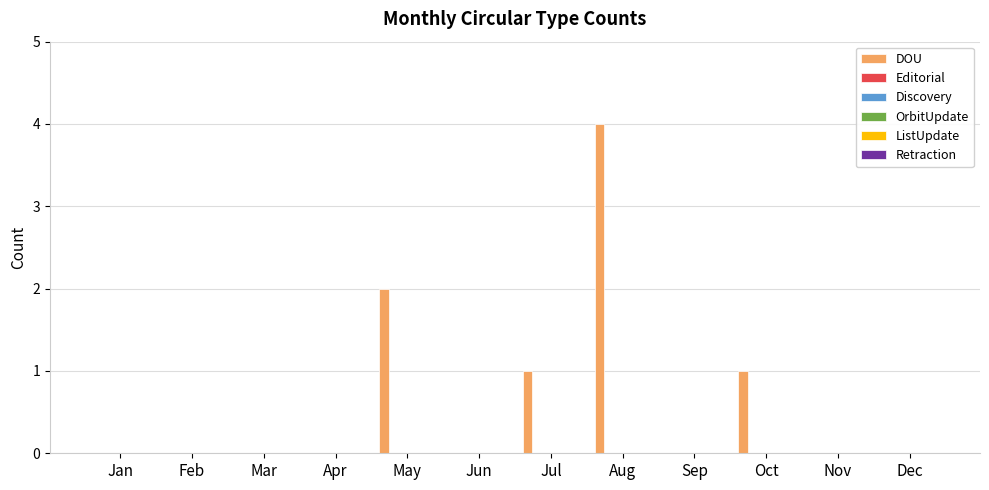

What is the sum of all values?

8